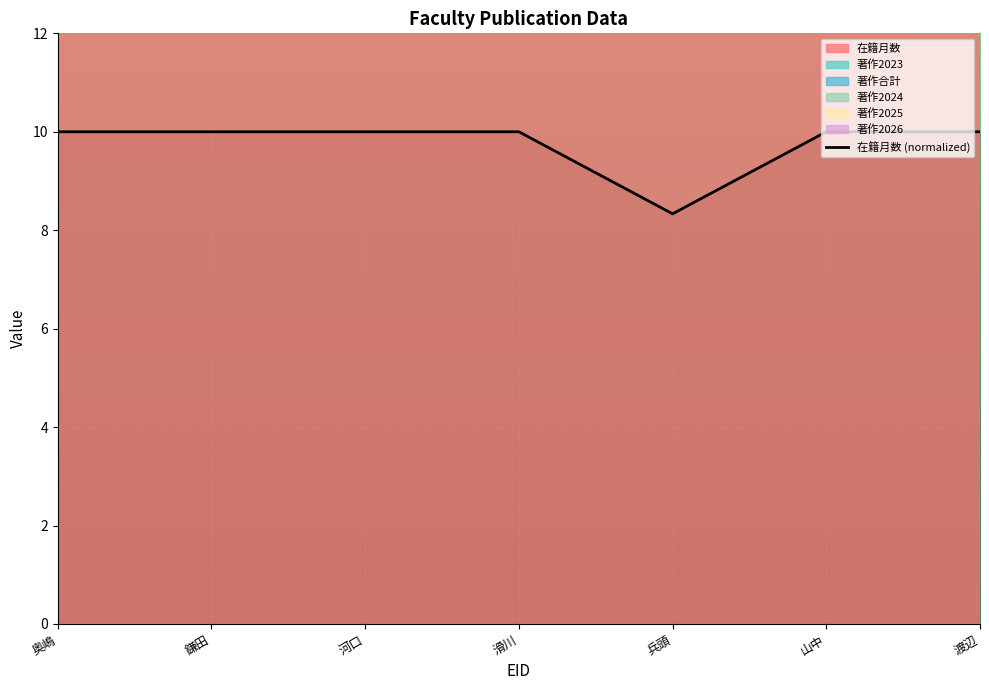

List the labels in order of value, largest first.

奥嶋, 鎌田, 河口, 滑川, 山中, 渡辺, 兵頭